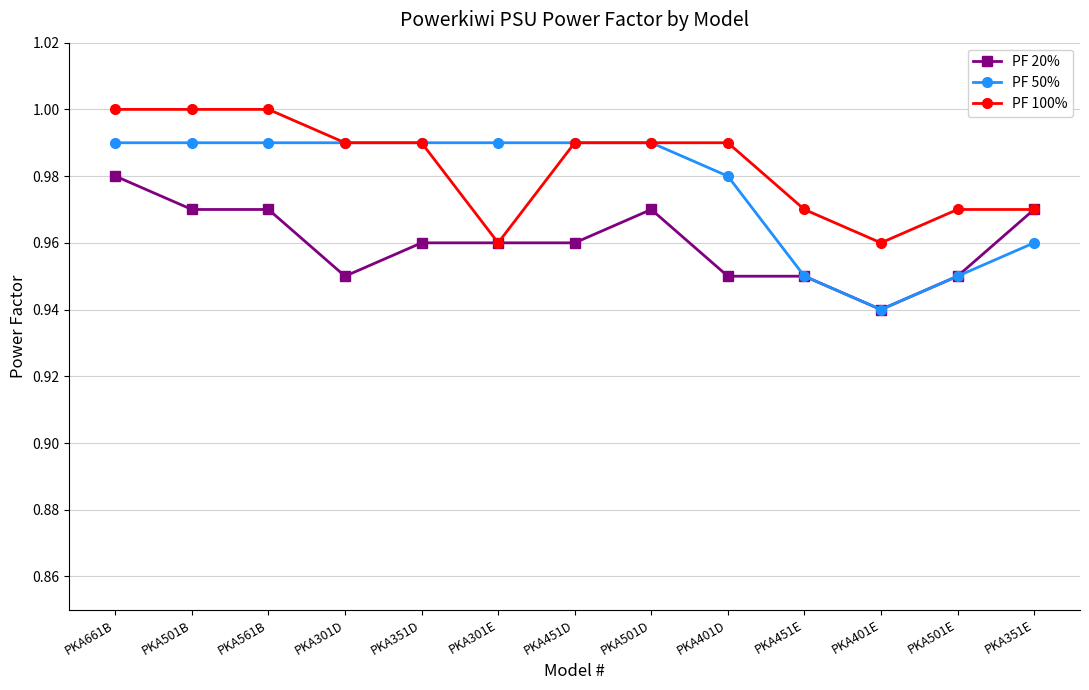

What is the label of the 4th point from the right?

PKA451E